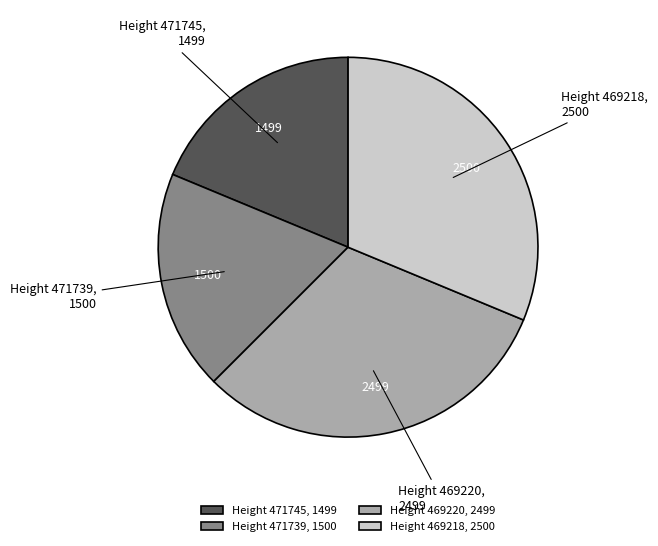

What is the ratio of the value at Height 471739, 1500 to the value at Height 469220, 2499?

0.6